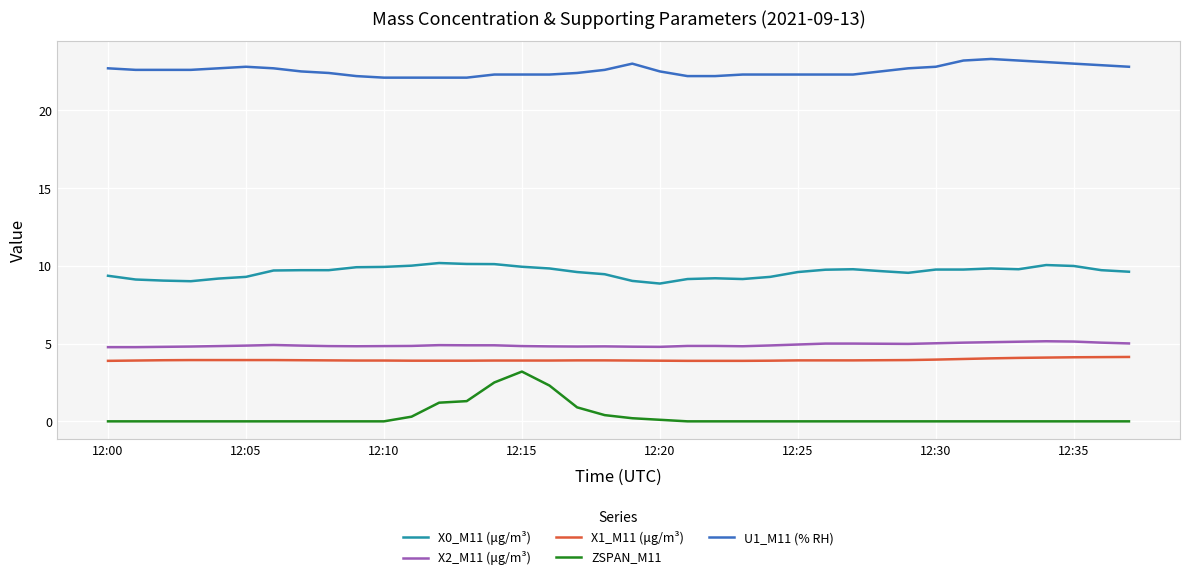

What is the highest value of the X1_M11 (μg/m³) series?

4.1